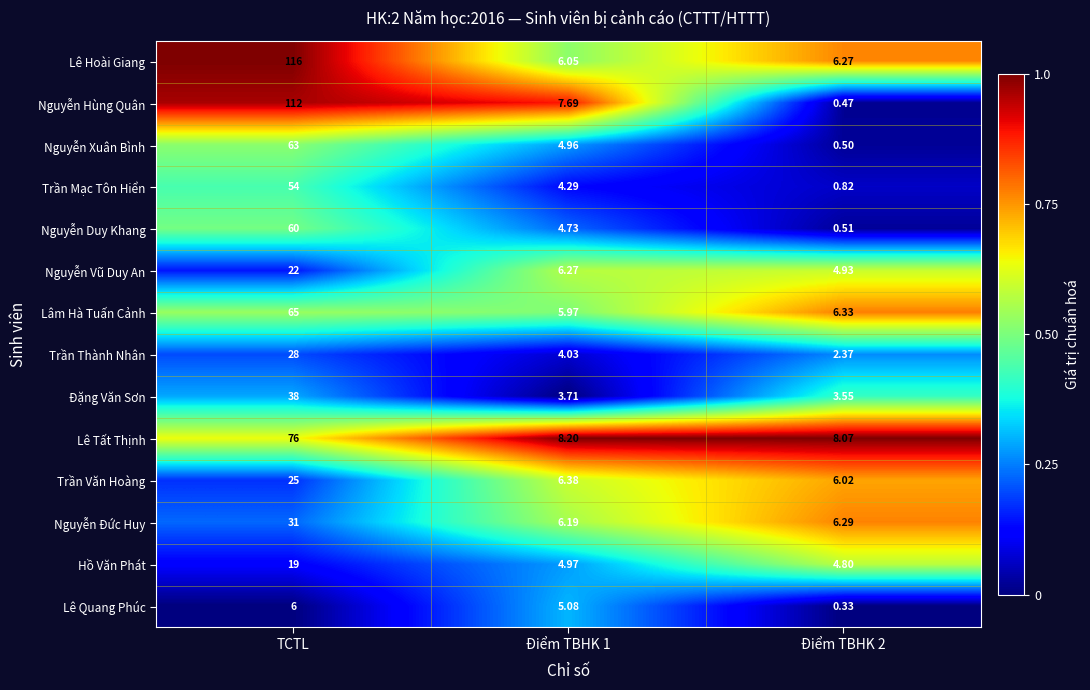

Which series changed the most between TCTL and Điểm TBHK 2?

Nguyễn Hùng Quân